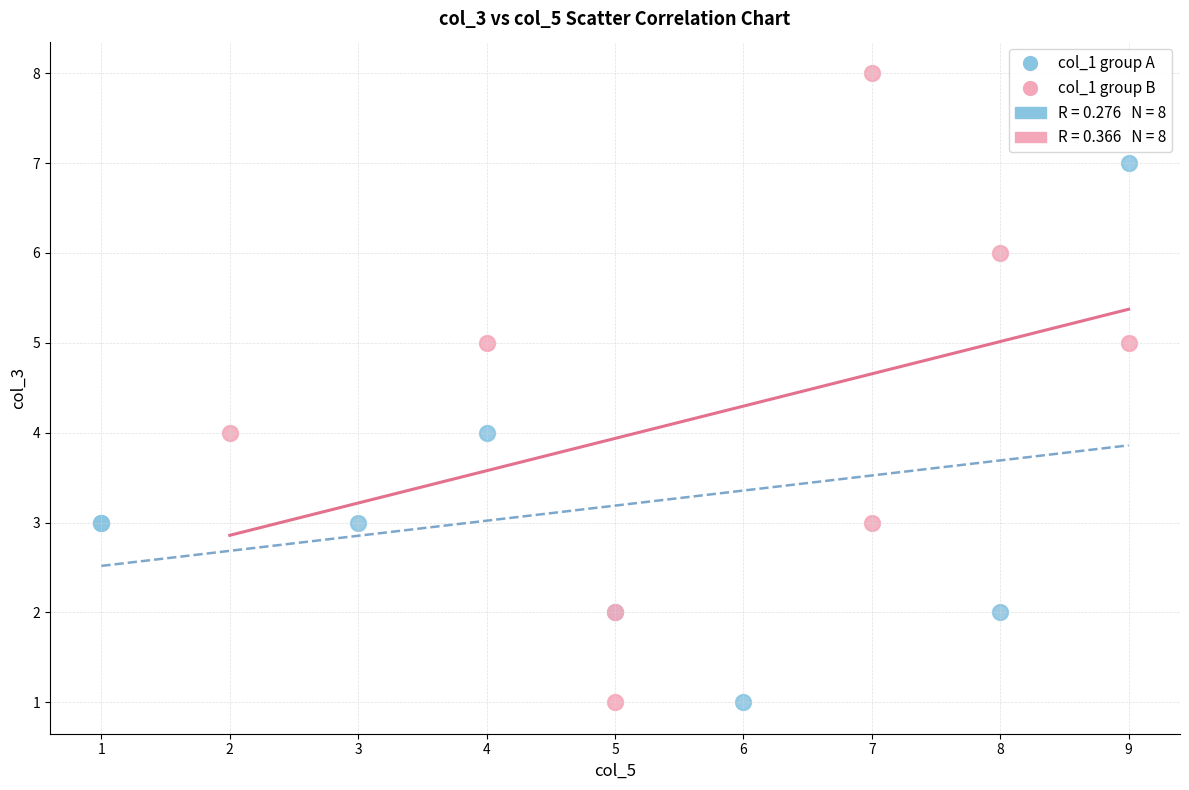

Which series has the largest Y range (max minus min)?

col_1 group B